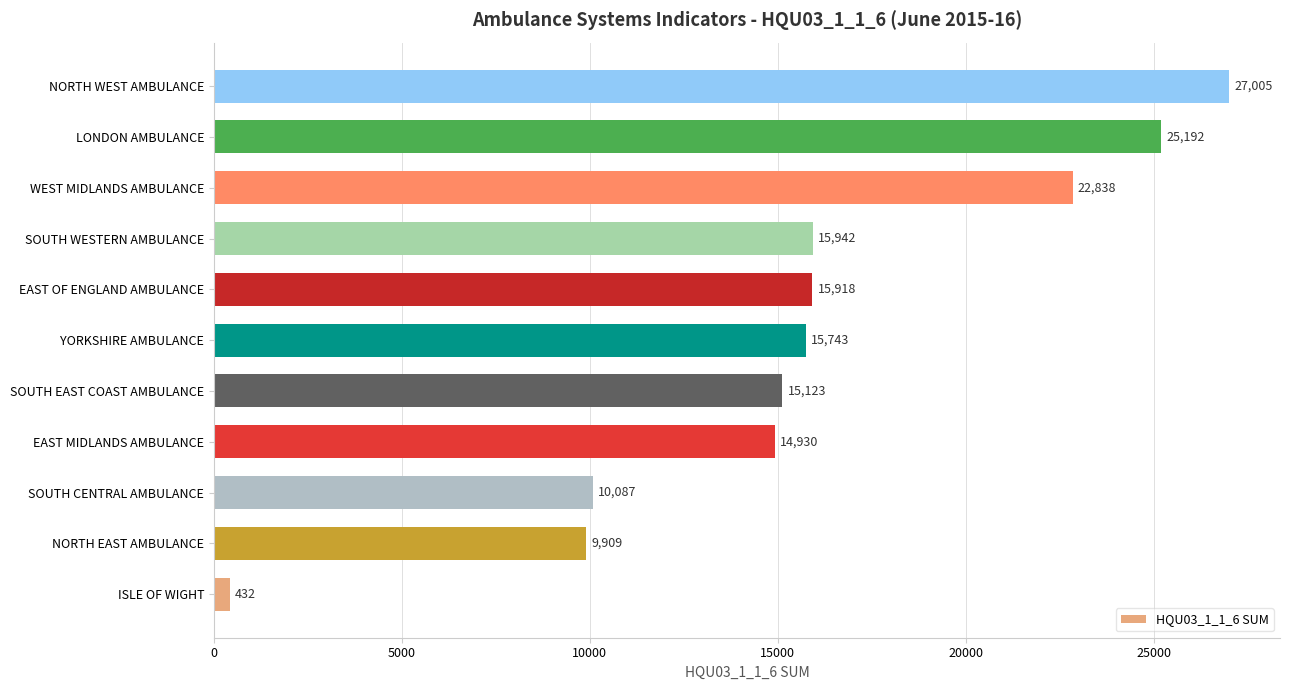

How many values are below 15743?

5